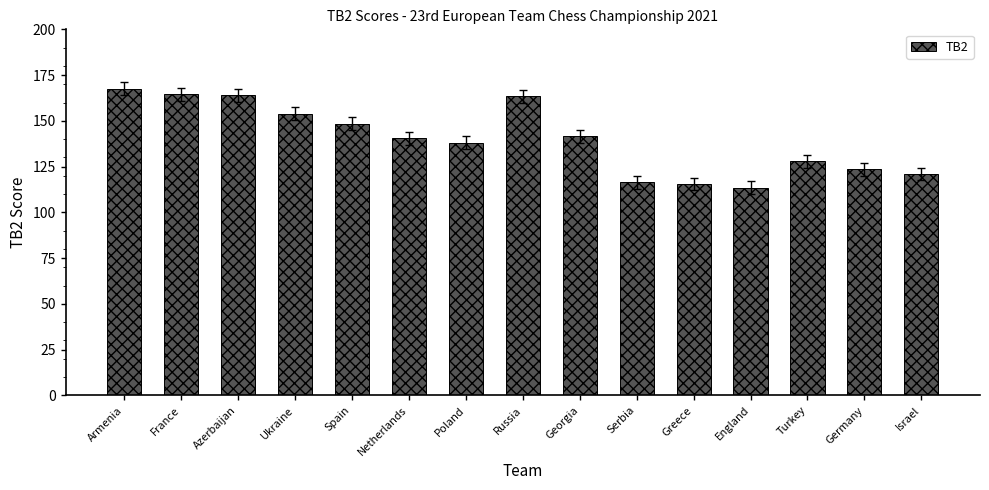

True or false: the data shows 163.5 at Russia.

True